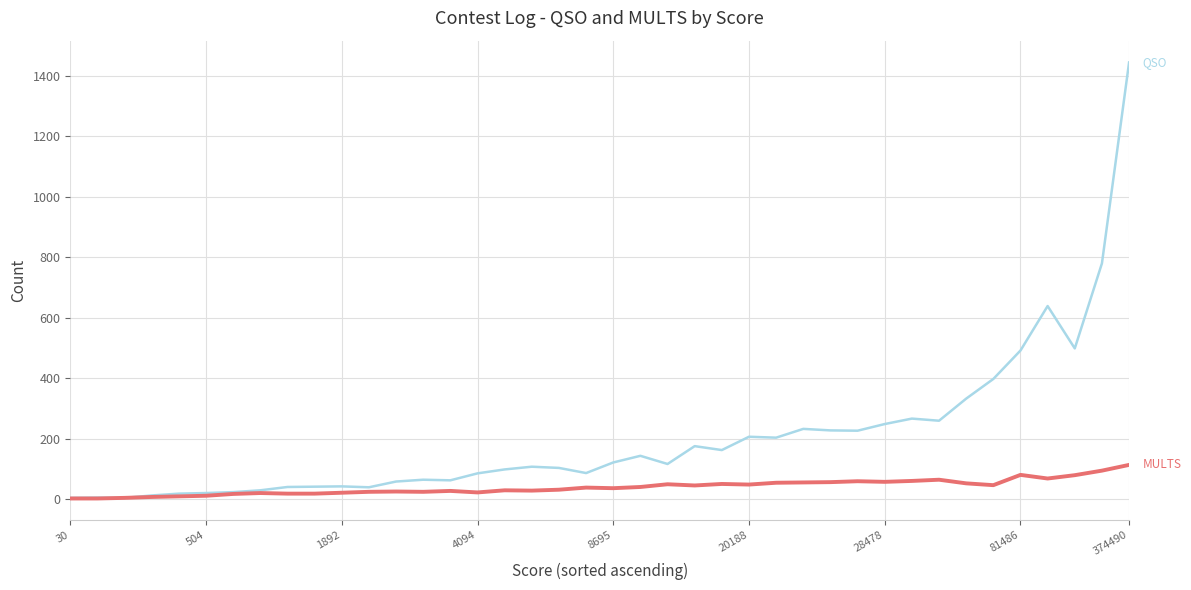

What is the greatest value displayed?

1444